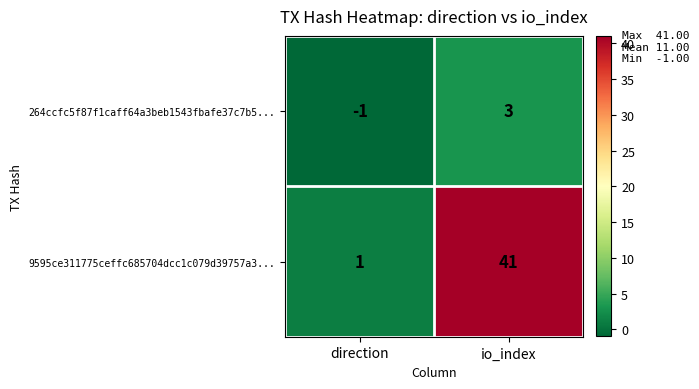

Is it true that 9595ce311775ceffc685704dcc1c079d39757a3... equals 41 at io_index?

True